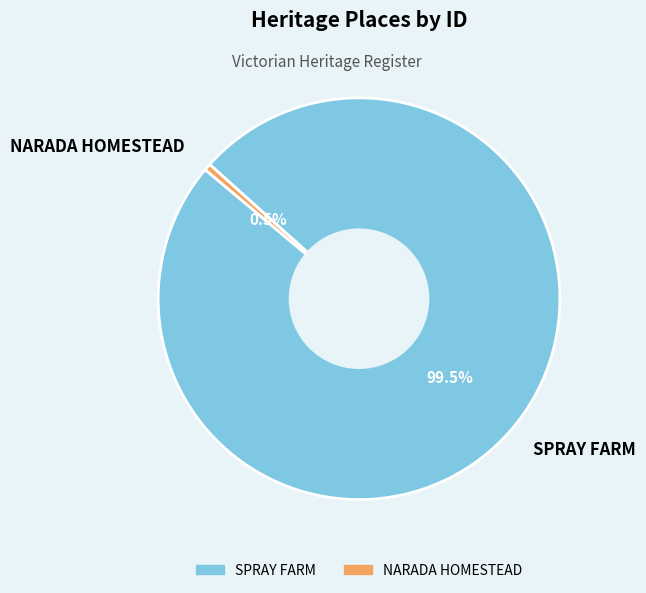

Which has a higher value, SPRAY FARM or NARADA HOMESTEAD?

SPRAY FARM